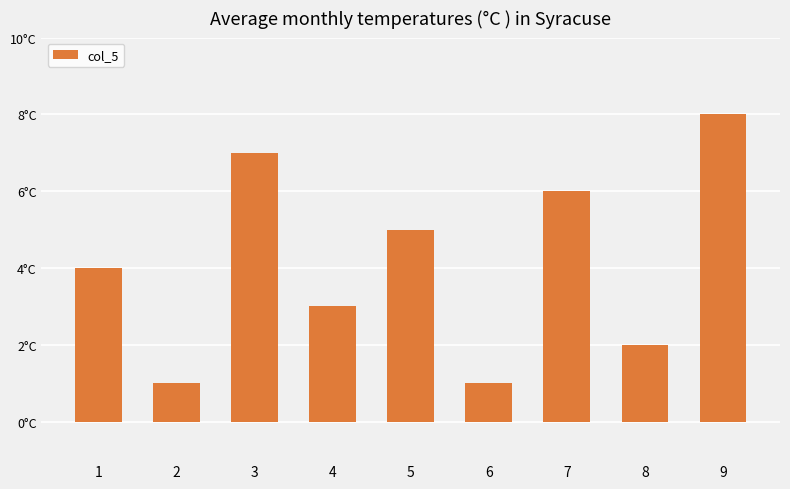

What is the change in value from 4 to 5?

+2